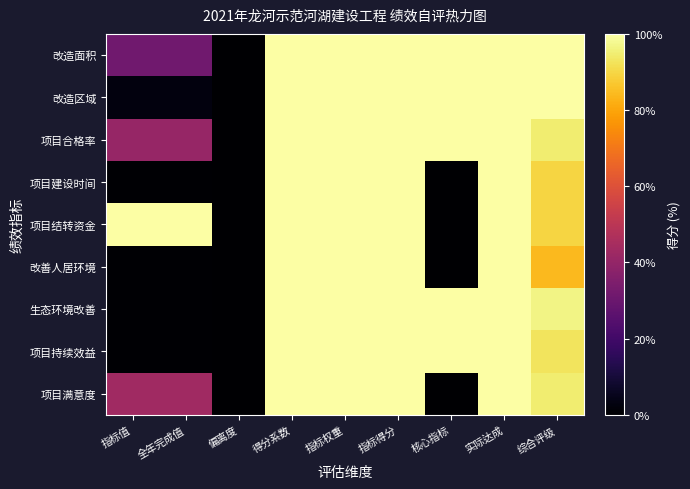

Reading left to right, what are all the values shown in this chart?

改造面积: 指标值=31.5	全年完成值=31.5	偏离度=0.0	得分系数=100.0	指标权重=100.0	指标得分=100.0	核心指标=100.0	实际达成=100.0	综合评级=100.0
改造区域: 指标值=2.4	全年完成值=2.4	偏离度=0.0	得分系数=100.0	指标权重=100.0	指标得分=100.0	核心指标=100.0	实际达成=100.0	综合评级=100.0
项目合格率: 指标值=40.9	全年完成值=40.9	偏离度=0.0	得分系数=100.0	指标权重=100.0	指标得分=100.0	核心指标=100.0	实际达成=100.0	综合评级=94.7
项目建设时间: 指标值=0.5	全年完成值=0.5	偏离度=0.0	得分系数=100.0	指标权重=100.0	指标得分=100.0	核心指标=0.0	实际达成=100.0	综合评级=89.5
项目结转资金: 指标值=100.0	全年完成值=100.0	偏离度=0.0	得分系数=100.0	指标权重=100.0	指标得分=100.0	核心指标=0.0	实际达成=100.0	综合评级=89.5
改善人居环境: 指标值=0.5	全年完成值=0.5	偏离度=0.0	得分系数=100.0	指标权重=100.0	指标得分=100.0	核心指标=0.0	实际达成=100.0	综合评级=84.2
生态环境改善: 指标值=0.5	全年完成值=0.5	偏离度=0.0	得分系数=100.0	指标权重=100.0	指标得分=100.0	核心指标=100.0	实际达成=100.0	综合评级=96.8
项目持续效益: 指标值=0.5	全年完成值=0.5	偏离度=0.0	得分系数=100.0	指标权重=100.0	指标得分=100.0	核心指标=100.0	实际达成=100.0	综合评级=92.6
项目满意度: 指标值=43.3	全年完成值=43.3	偏离度=0.0	得分系数=100.0	指标权重=100.0	指标得分=100.0	核心指标=0.0	实际达成=100.0	综合评级=94.7